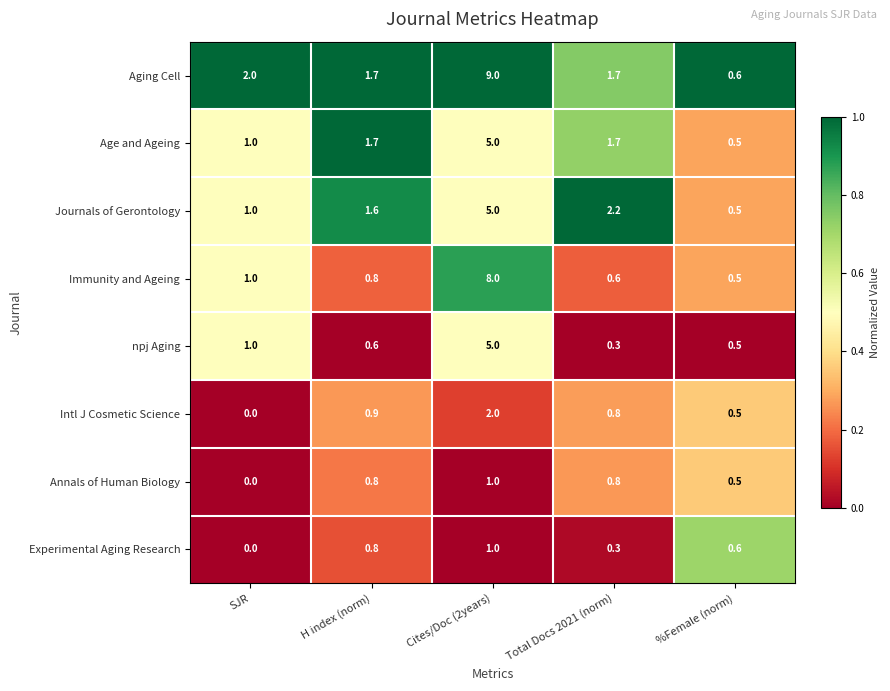

Where is Intl J Cosmetic Science nearest to the value 1?

H index (norm)